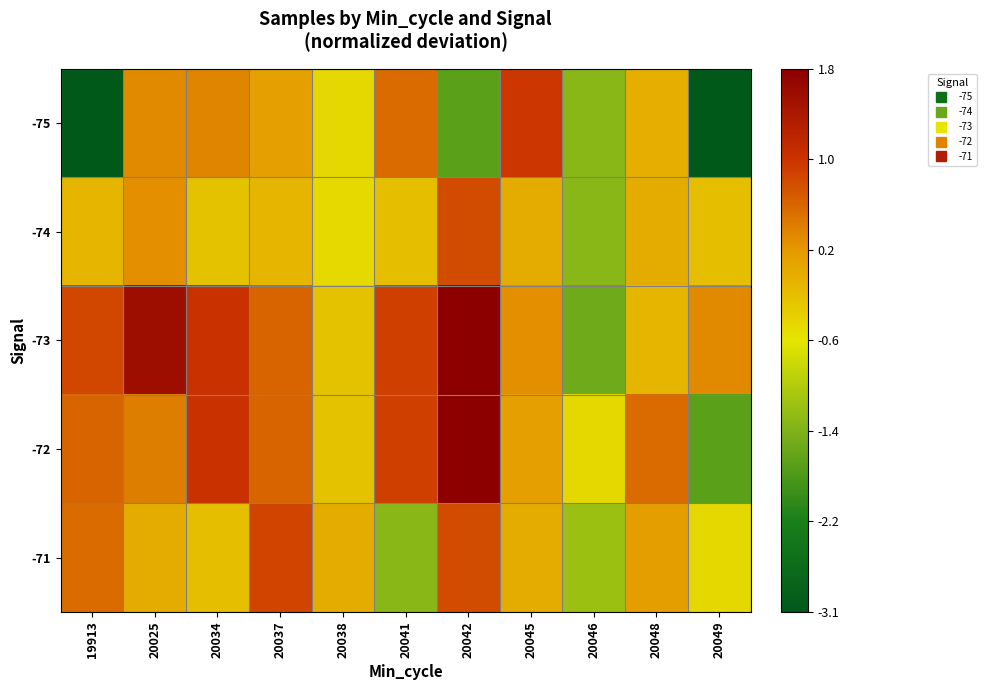

Reading right to left, list all the values displayed in this chart.

-75: 20049=-3.1	20048=-0.0	20046=-1.3	20045=1.0	20042=-1.7	20041=0.6	20038=-0.5	20037=0.1	20034=0.4	20025=0.3	19913=-3.1
-74: 20049=-0.2	20048=-0.0	20046=-1.3	20045=-0.0	20042=0.8	20041=-0.2	20038=-0.5	20037=-0.1	20034=-0.2	20025=0.3	19913=-0.1
-73: 20049=0.3	20048=-0.1	20046=-1.5	20045=0.3	20042=1.8	20041=0.9	20038=-0.2	20037=0.6	20034=1.1	20025=1.6	19913=0.9
-72: 20049=-1.7	20048=0.6	20046=-0.5	20045=0.1	20042=1.8	20041=0.9	20038=-0.2	20037=0.6	20034=1.1	20025=0.4	19913=0.6
-71: 20049=-0.5	20048=0.2	20046=-1.2	20045=-0.0	20042=0.8	20041=-1.3	20038=-0.0	20037=0.9	20034=-0.2	20025=-0.0	19913=0.6